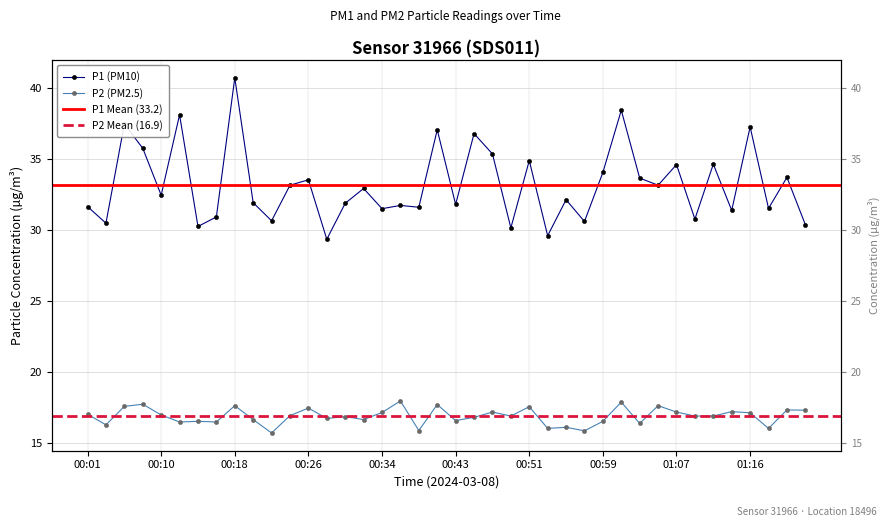

How many lines are shown in the chart?

2